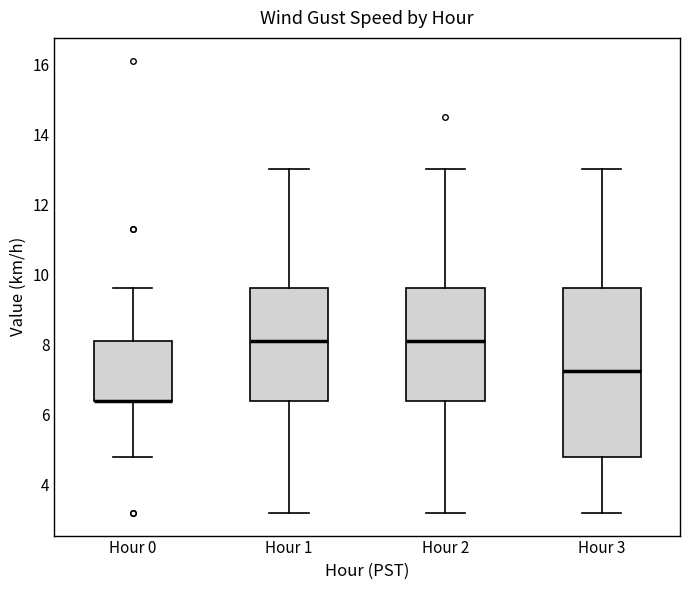

Reading left to right, read every box against the y-axis: the position of its median line, the range the box covers, and the ends of its whiskers. The values are not printed on the chart, so give them approximately, as read against the axis.

Hour 0: median 6.4 (drawn on the box's lower edge), box 6.4 to 8.2, whiskers 4.8 to 9.6
Hour 1: median 8.2, box 6.4 to 9.6, whiskers 3.2 to 13.0
Hour 2: median 8.2, box 6.4 to 9.6, whiskers 3.2 to 13.0
Hour 3: median 7.2, box 4.8 to 9.6, whiskers 3.2 to 13.0